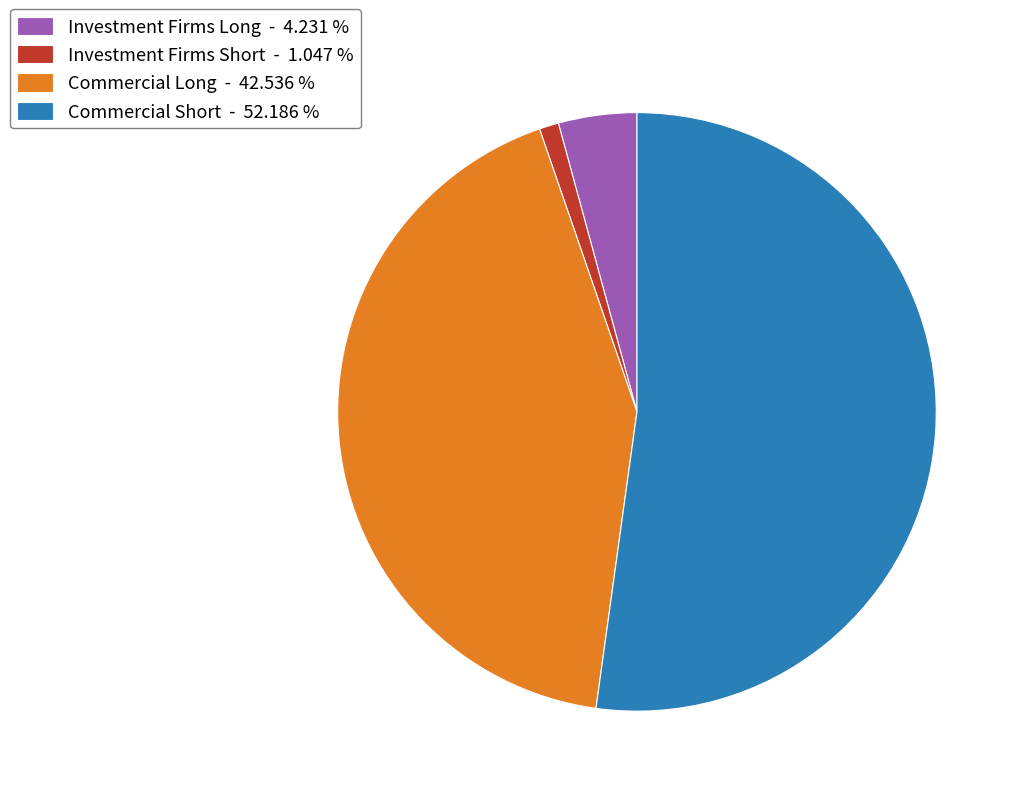

Count the number of slices in the pie.

4